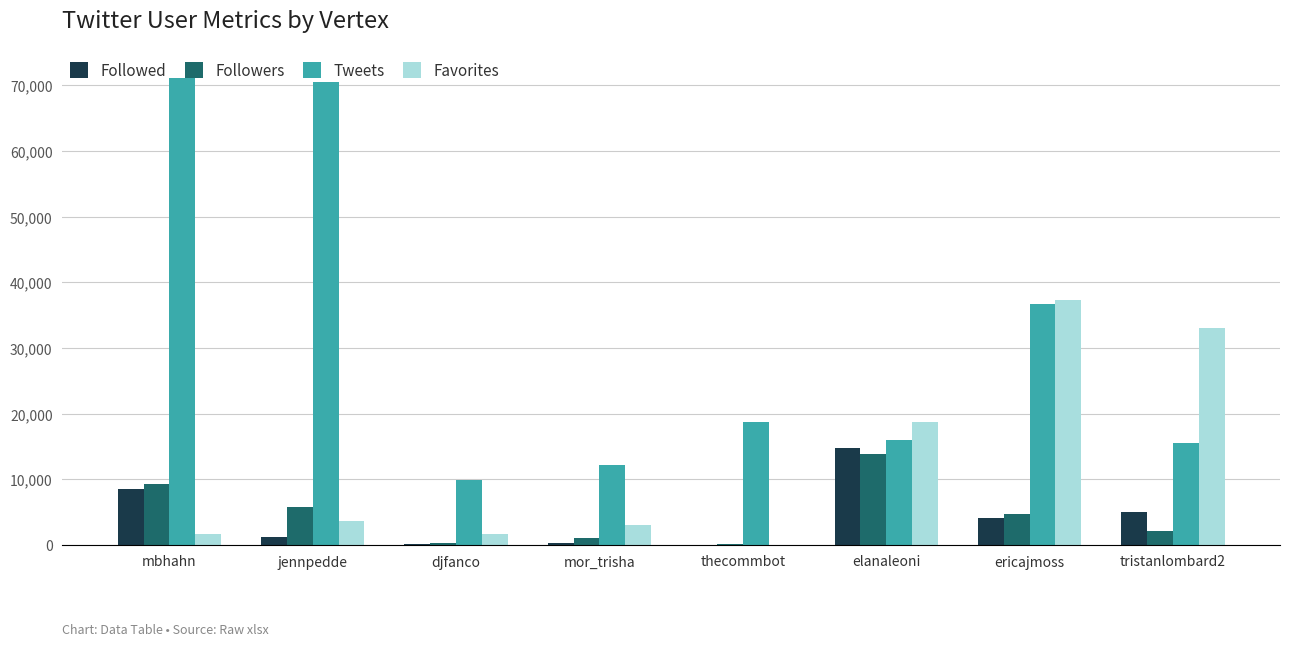

Where is Followers nearest to the value 7007?

jennpedde